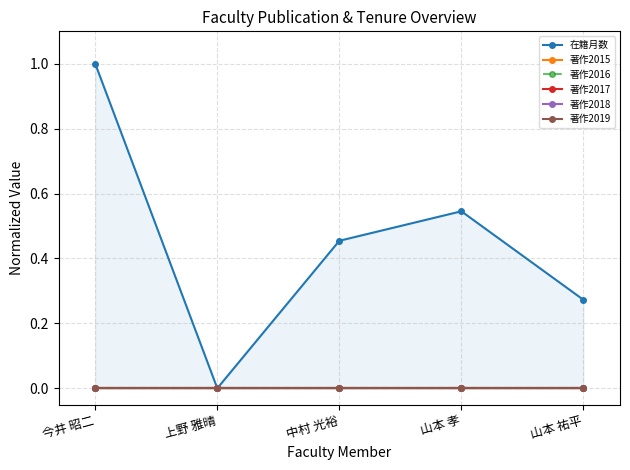

True or false: 著作2016 and 著作2019 cross at least once.

False